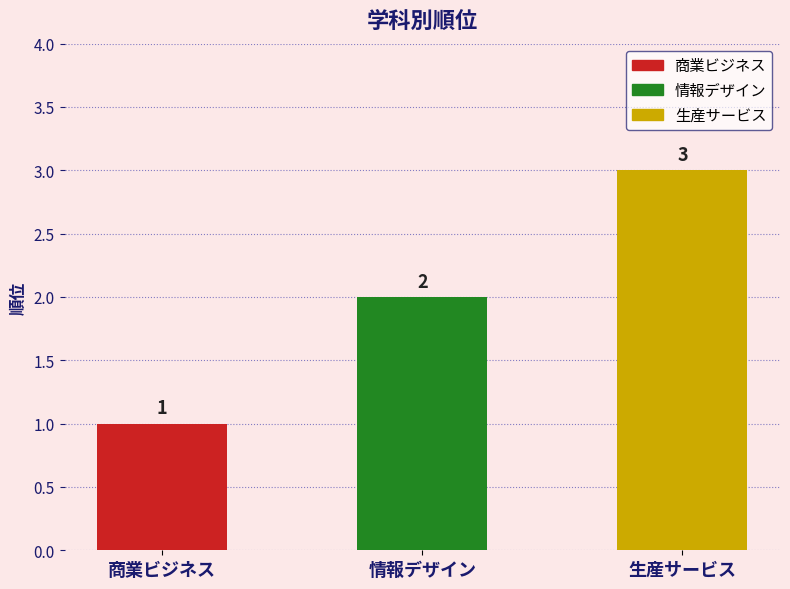

What is the label of the 2nd bar from the right?

情報デザイン